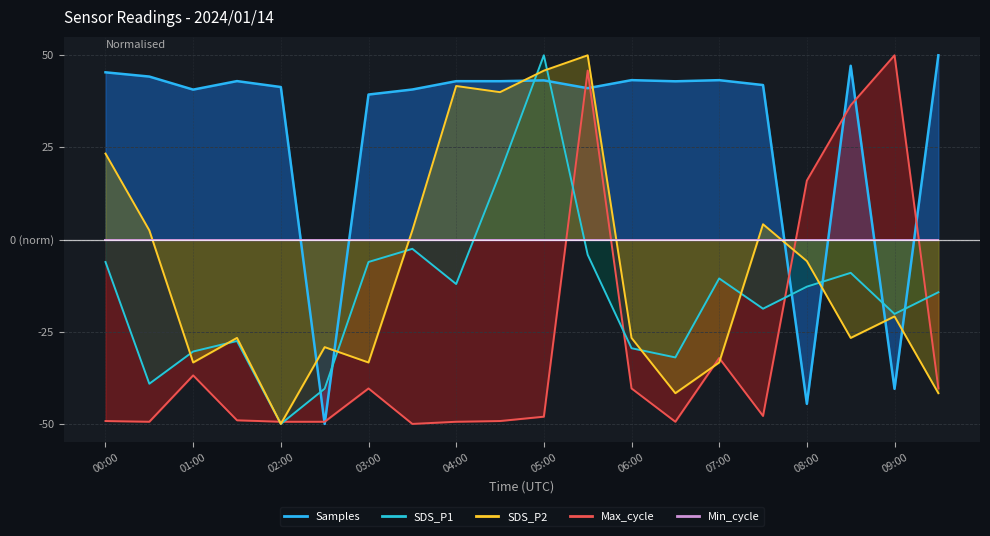

In SDS_P2, how many points are higher than both neighbors (excluding endpoints)?

6